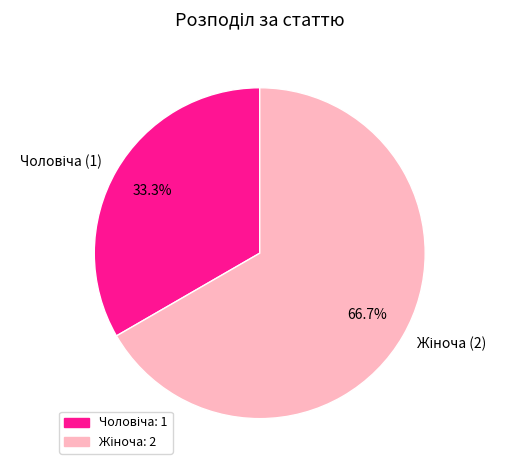

Is there any slice that represents more than half of the pie?

Yes